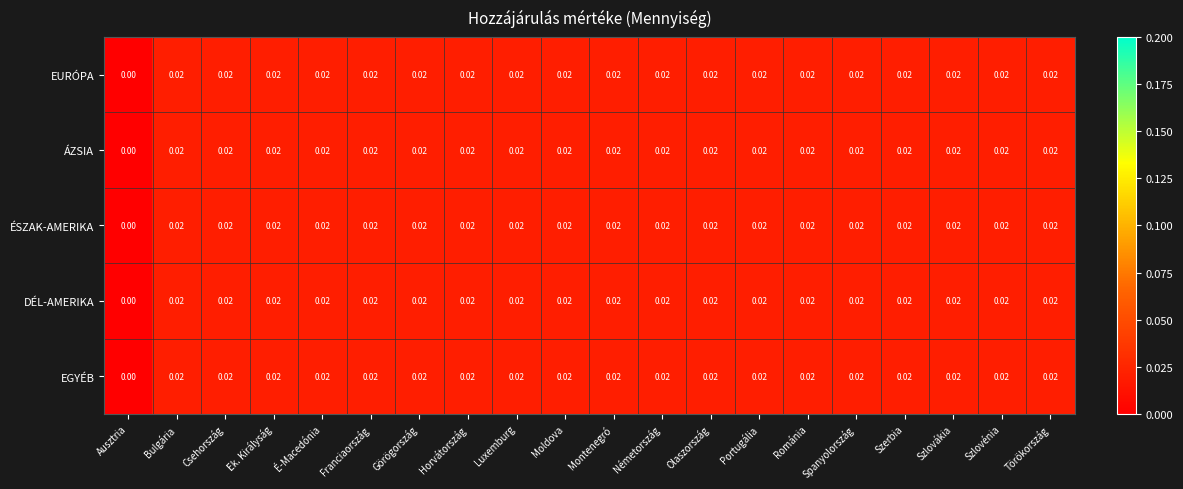

What is the total value across all series at Olaszország?

0.1